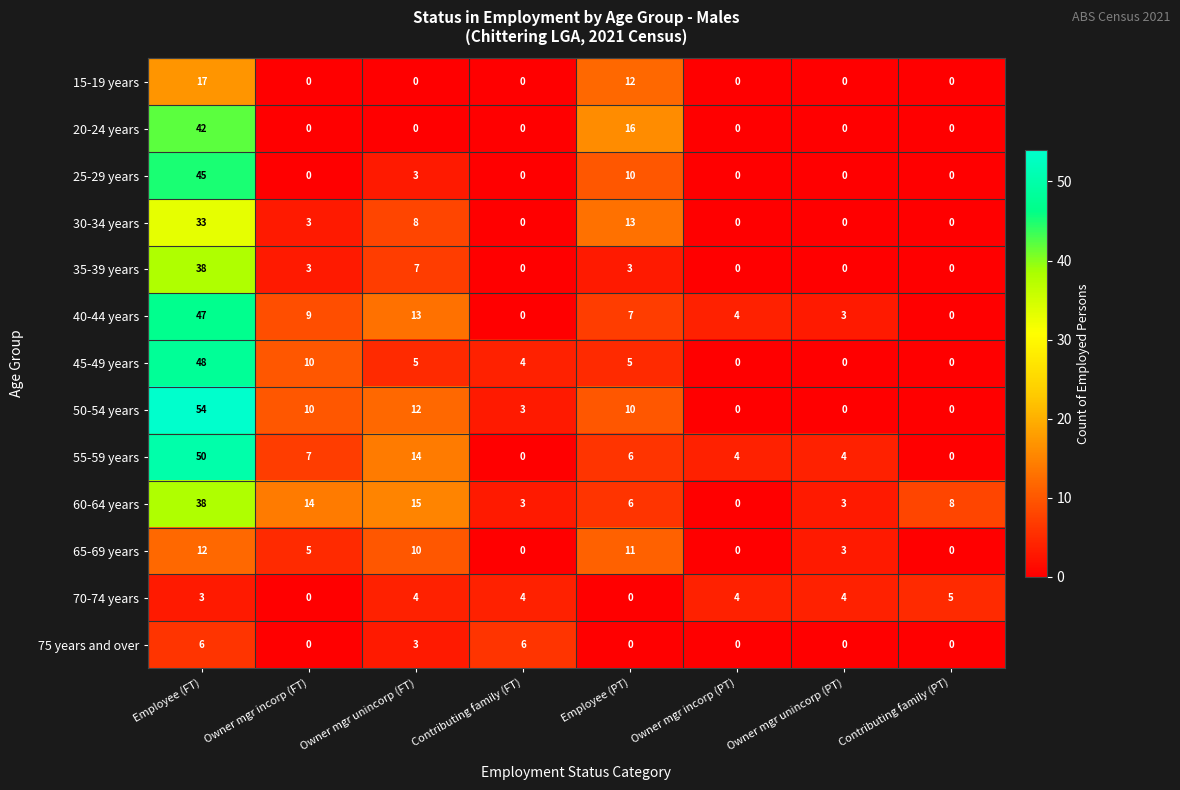

Which series changed the most between Employee (FT) and Contributing family (FT)?

50-54 years